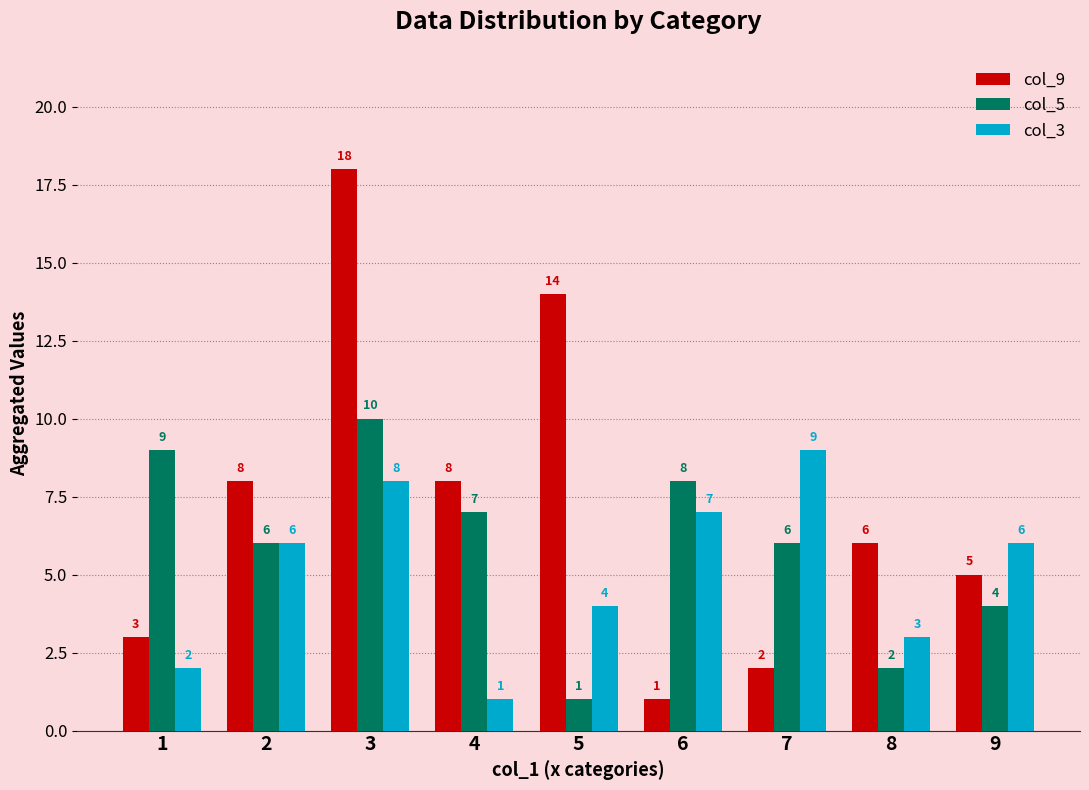

What is the approximate value of col_9 at 4, to the nearest 10?

10